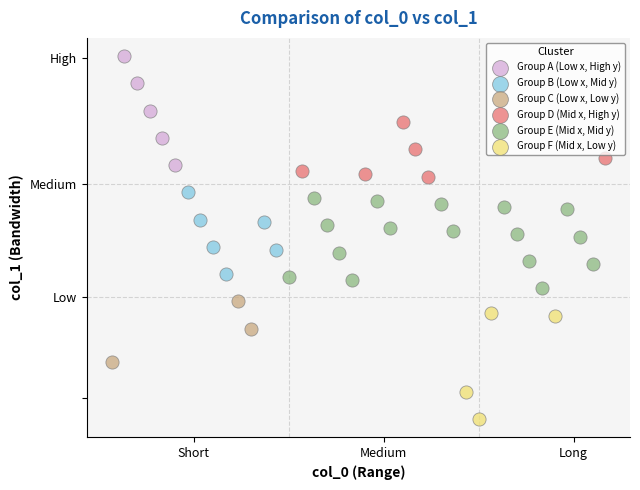

Which series contains the lowest Y value?

Group F (Mid x, Low y)